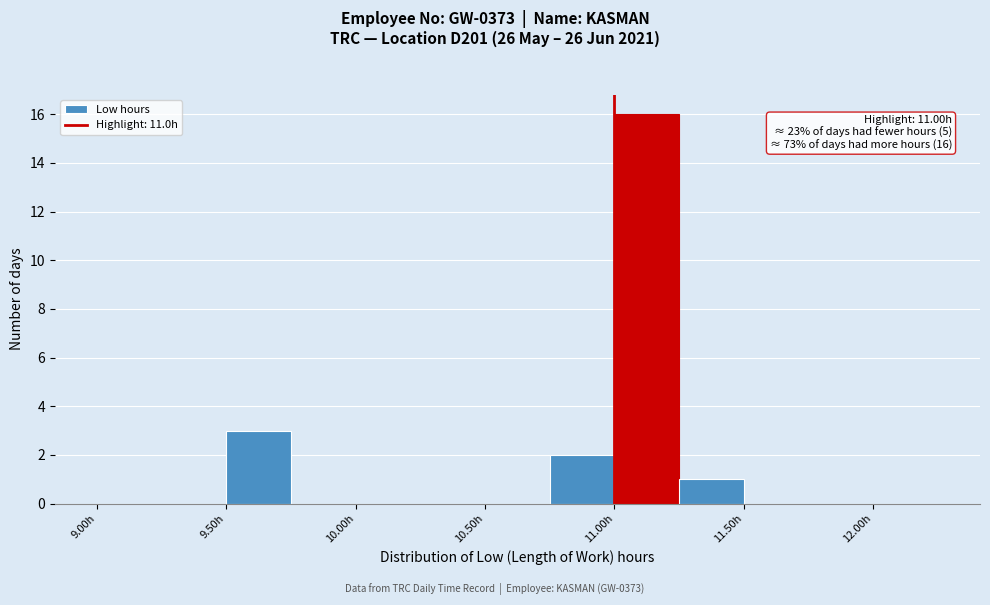

Over which range of the x-axis is the bar tallest?

11.00 to 11.25